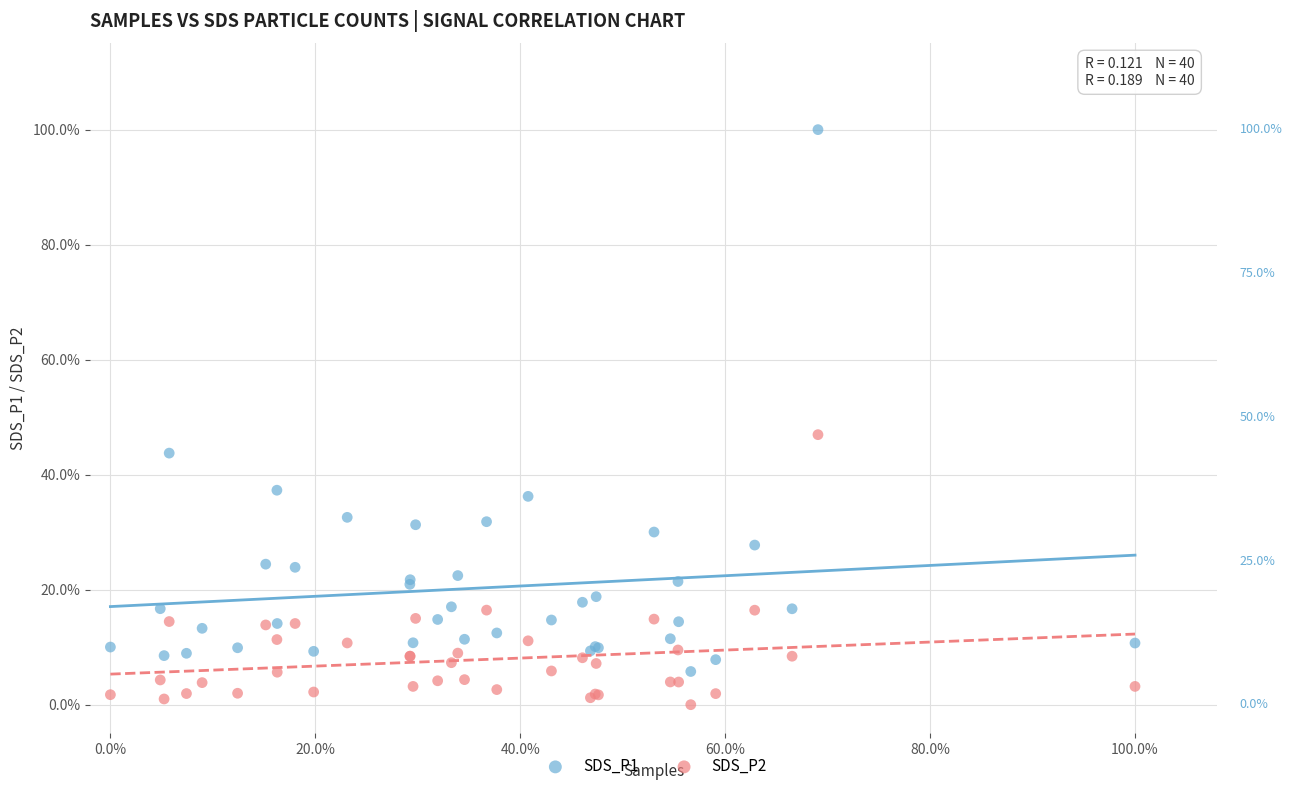

What are all the series names shown in the legend?

SDS_P1, SDS_P2